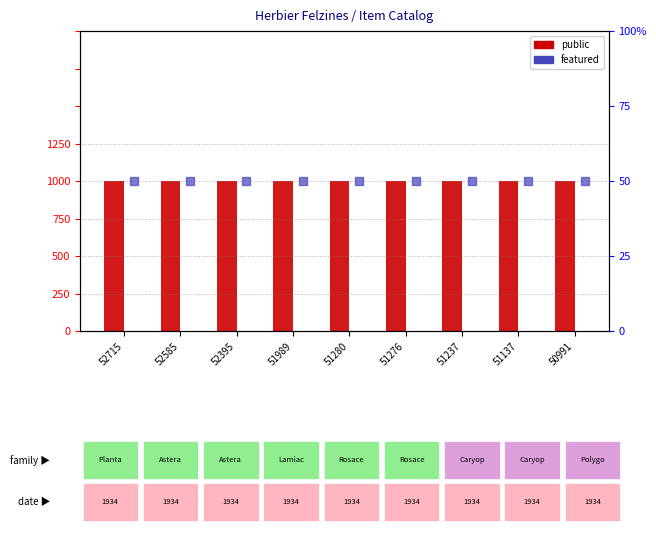

Which series has the largest Y range (max minus min)?

public (count)